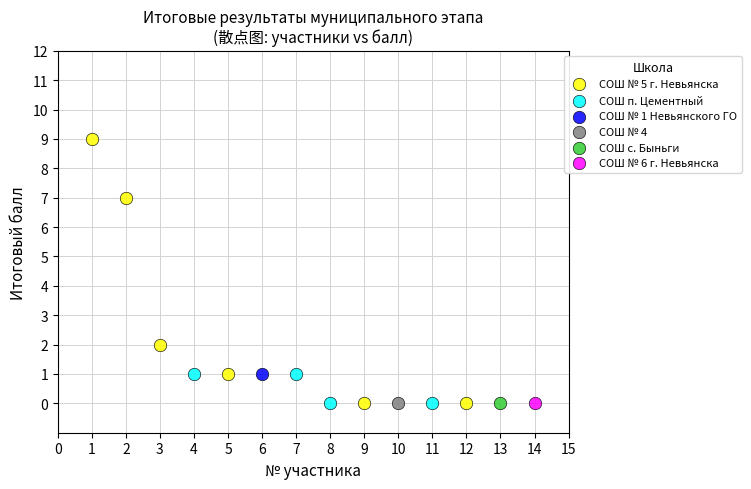

What are all the series names shown in the legend?

СОШ № 5 г. Невьянска, СОШ п. Цементный, СОШ № 1 Невьянского ГО, СОШ № 4, СОШ с. Быньги, СОШ № 6 г. Невьянска